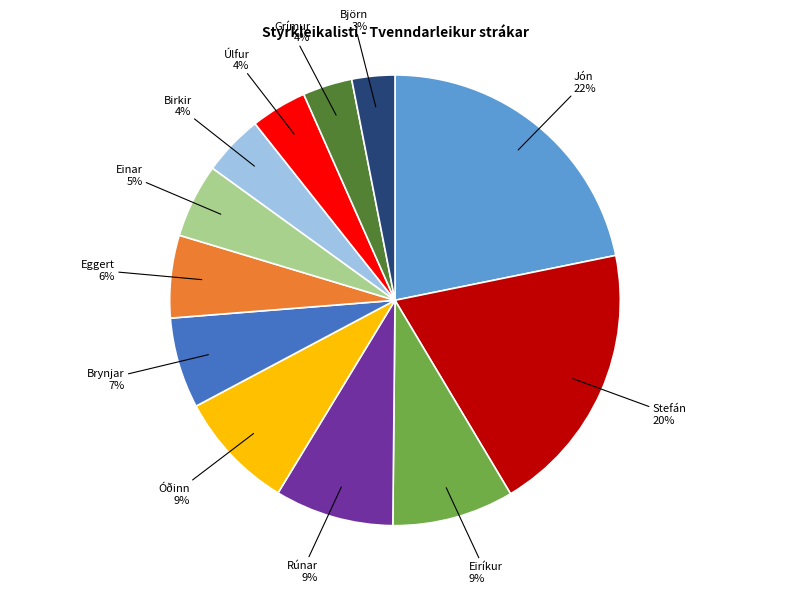

How many slices are in this pie chart?

12